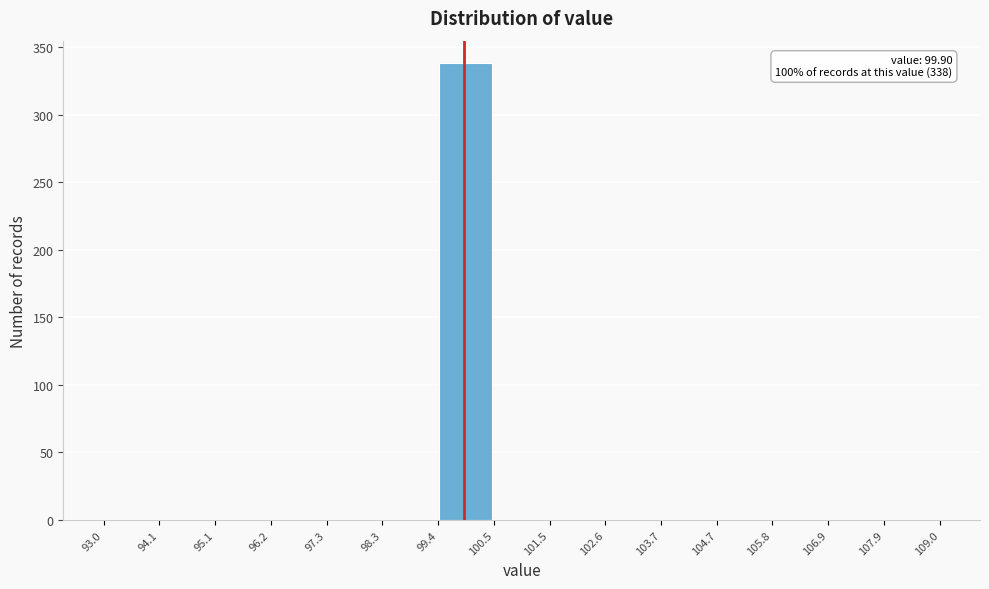

Over which range of the x-axis is the bar tallest?

99.4 to 100.5